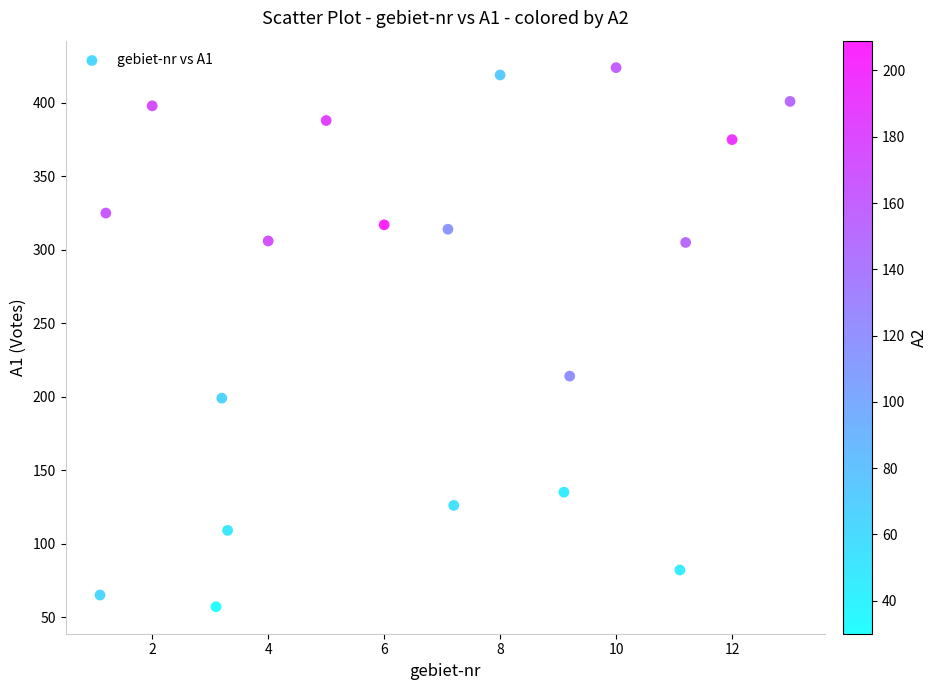

What is the range of Y values (max minus min)?

367